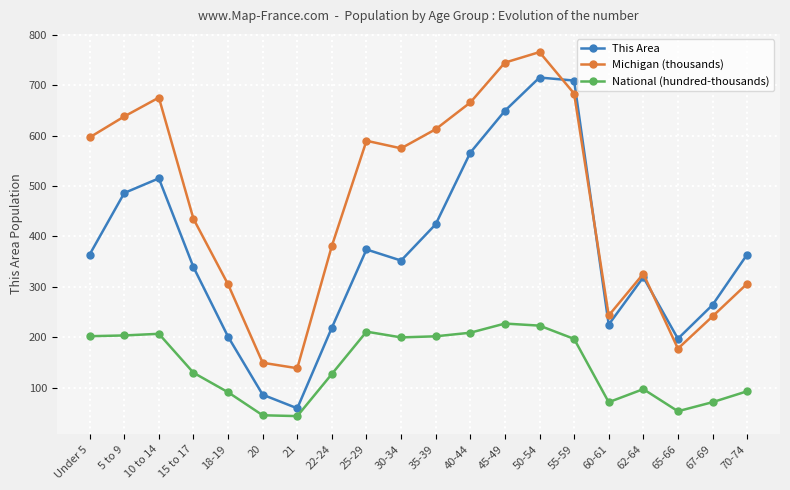

At which category is the sum across all series the highest?

50-54